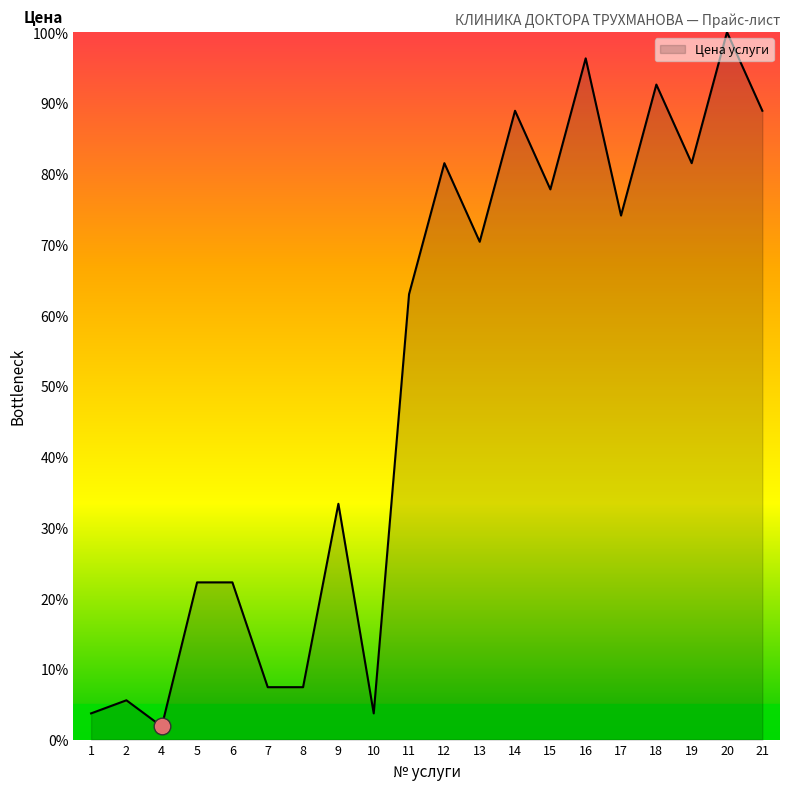

At which category does the chart reach its peak across all series?

20